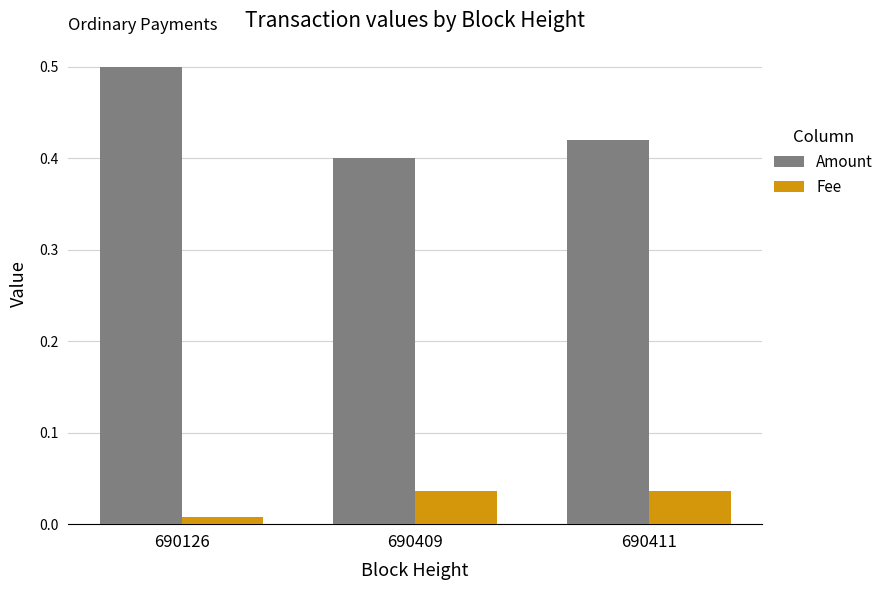

Which category has the lowest value in the Amount series?

690409